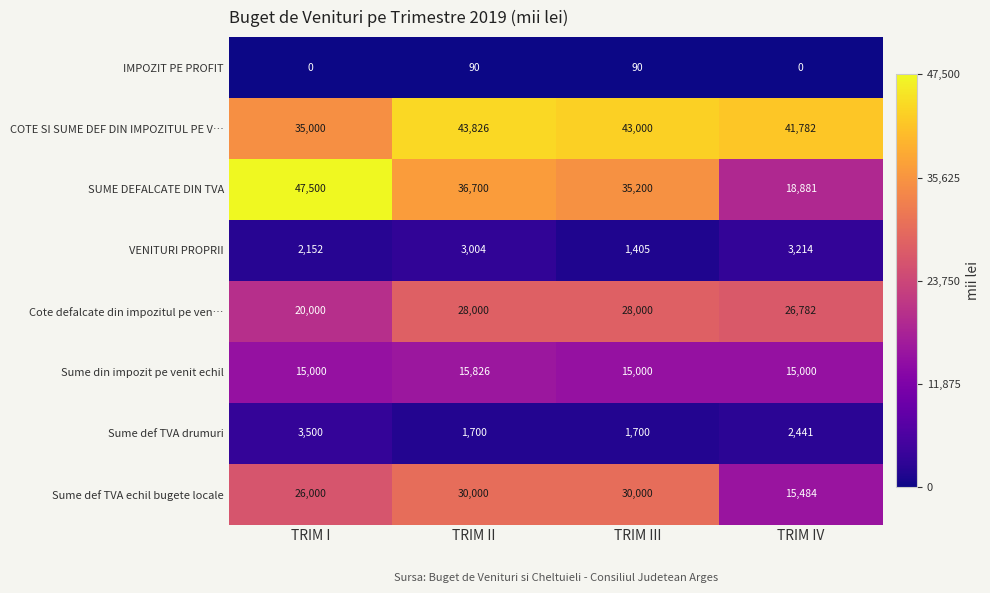

What is the difference between the Sume def TVA echil bugete locale values at TRIM III and TRIM I?

4000